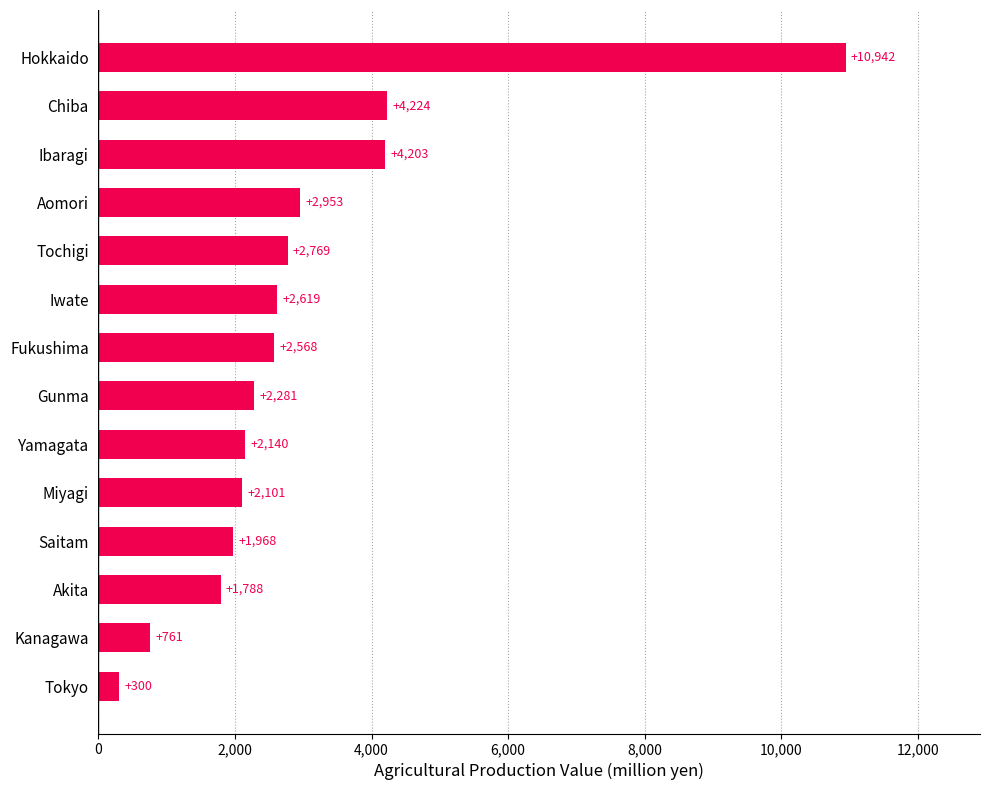

Where is the data nearest to the value 5621?

Chiba